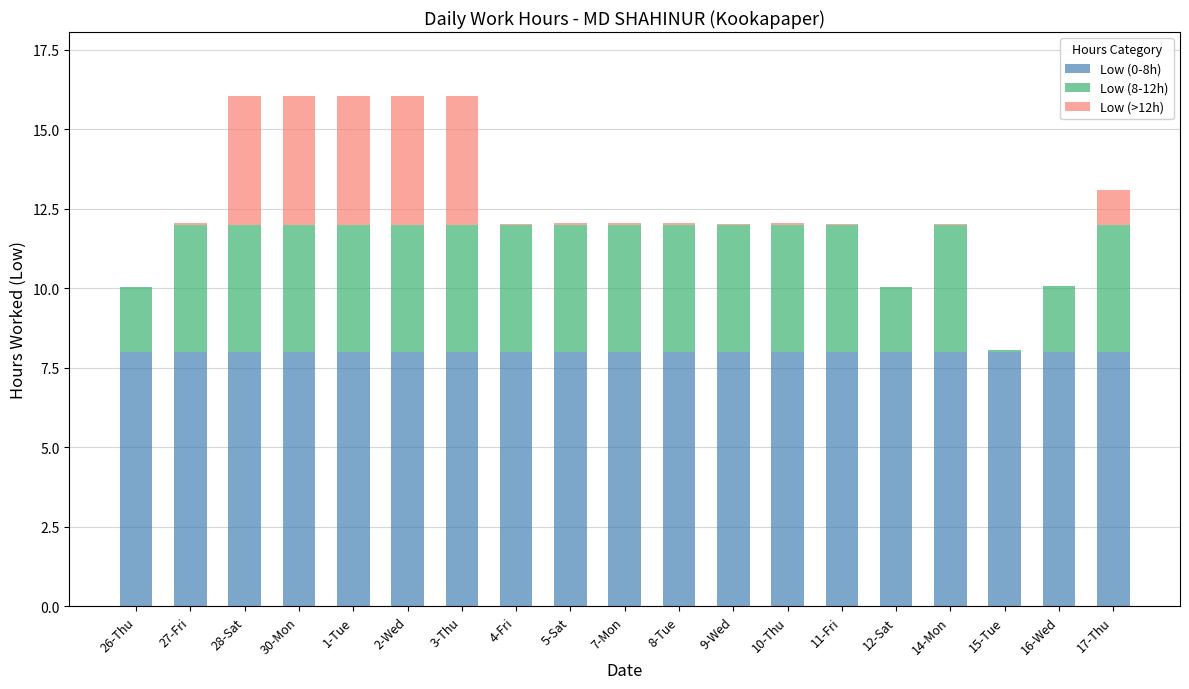

What is the maximum value for Low (0-8h)?

8.0